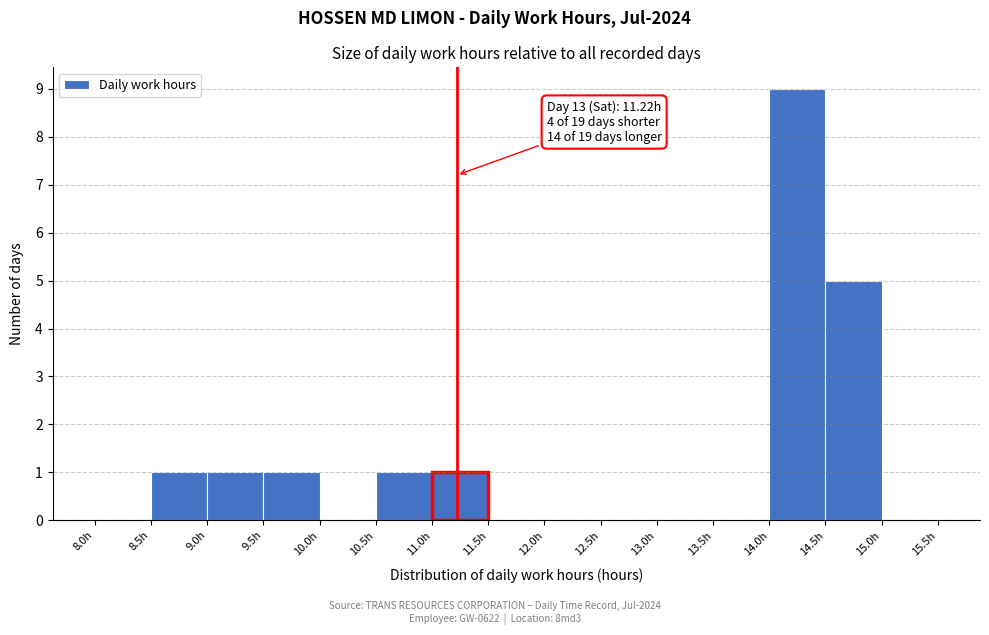

Over which range of the x-axis is the bar tallest?

14.0 to 14.5